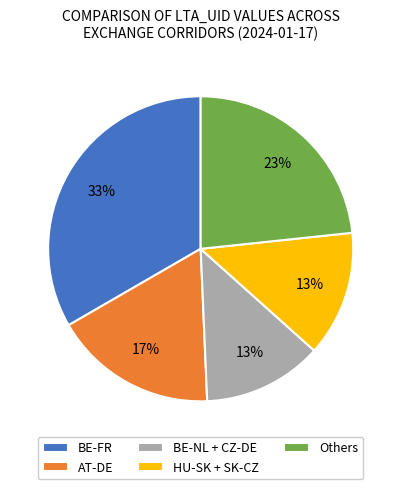

To the nearest percent, what portion does BE-NL + CZ-DE represent?

13%